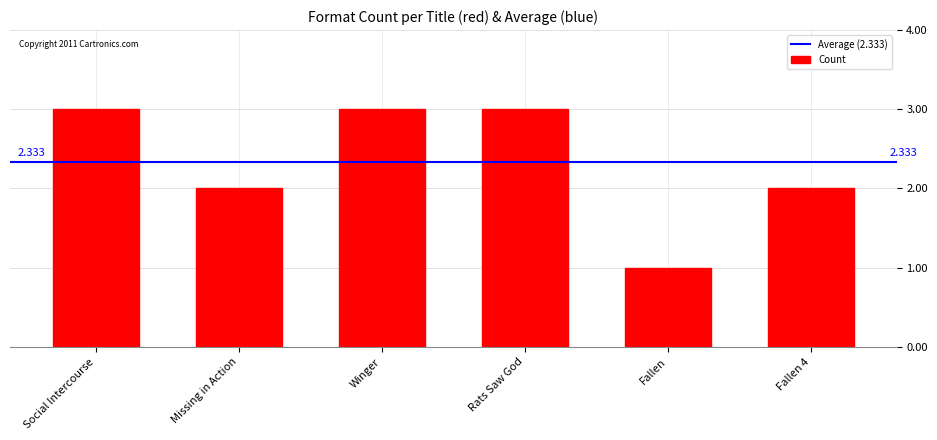

What is the label of the 6th bar from the right?

Social Intercourse